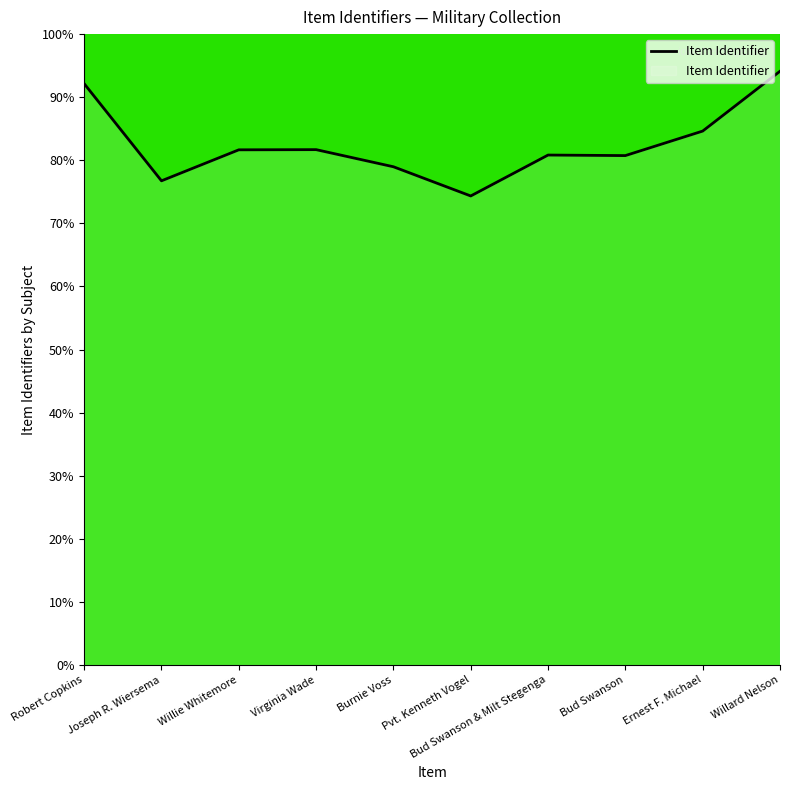

What is the change in value from Willie Whitemore to Willard Nelson?

+12.5